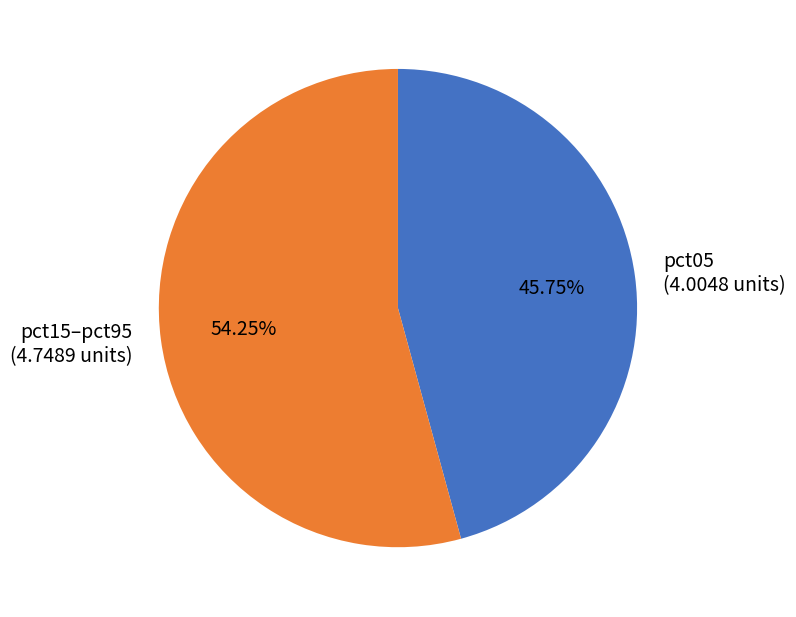

To the nearest percent, what is the average slice percentage?

50%